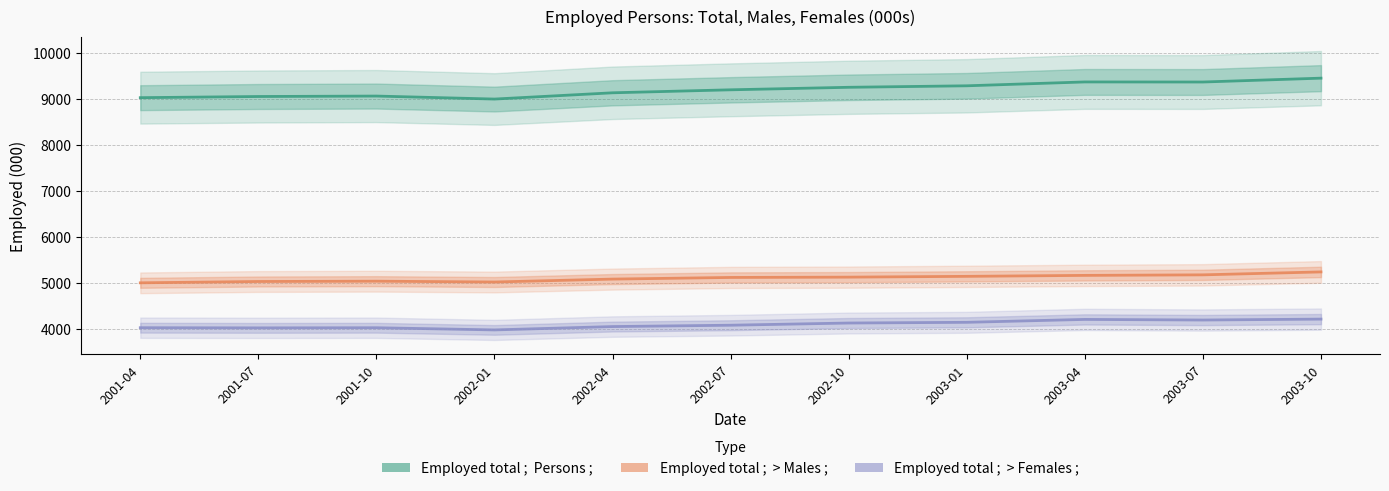

True or false: Employed total ;  > Males ; has more than 2 interior local peaks.

False